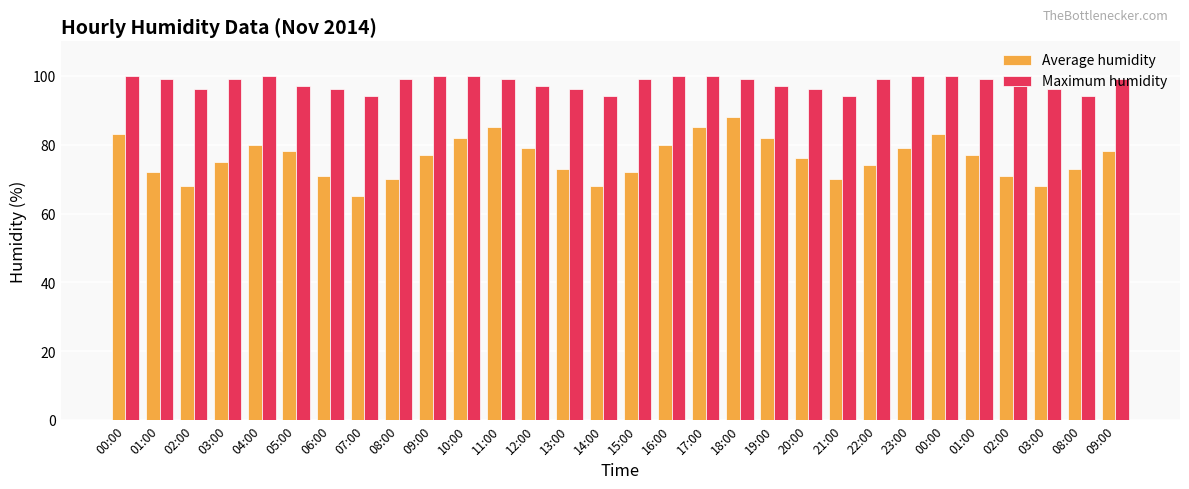

Reading right to left, extract all data points from this chart.

Average humidity: 78	73	68	71	77	83	79	74	70	76	82	88	85	80	72	68	73	79	85	82	77	70	65	71	78	80	75	68	72	83
Maximum humidity: 99	94	96	97	99	100	100	99	94	96	97	99	100	100	99	94	96	97	99	100	100	99	94	96	97	100	99	96	99	100